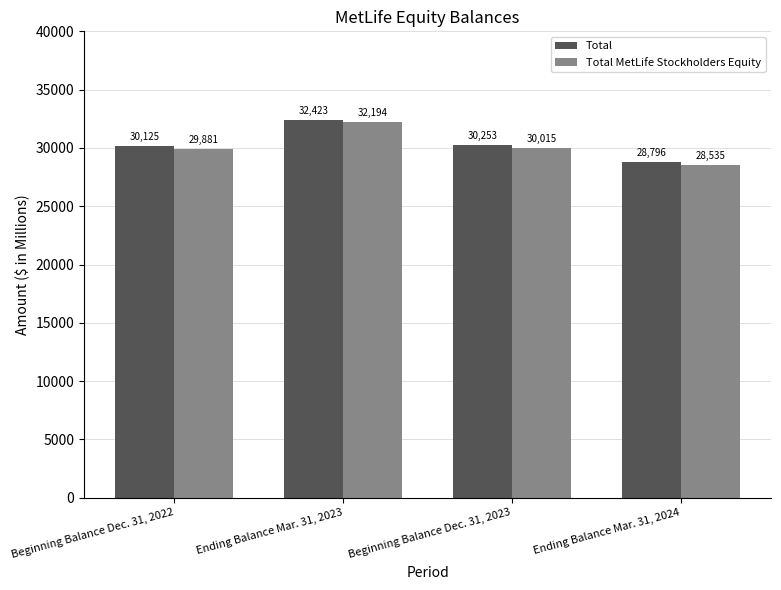

At which label does Total first exceed 30253?

Ending Balance Mar. 31, 2023